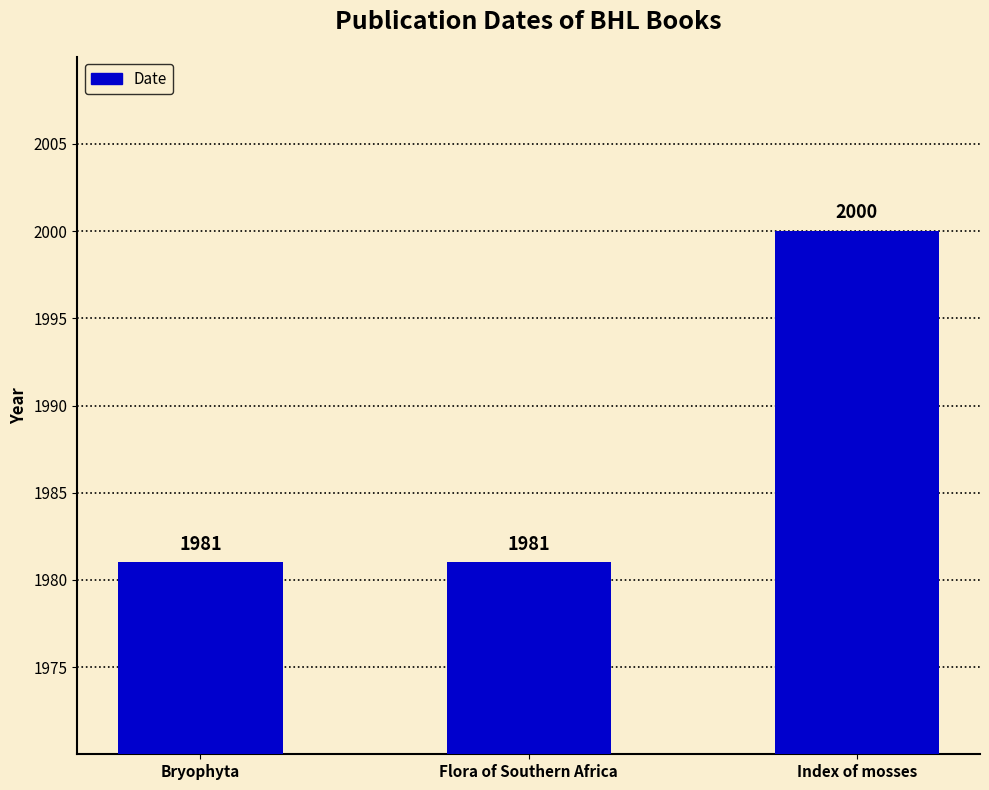

What is the sum of all values?

5962